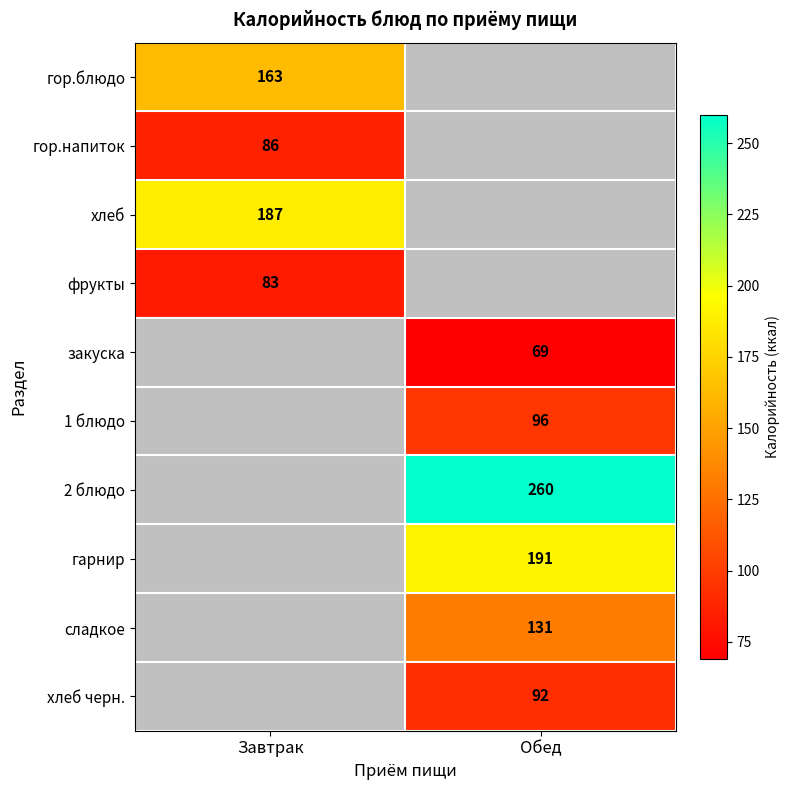

The value of гор.напиток at Завтрак is 86. True or false?

True